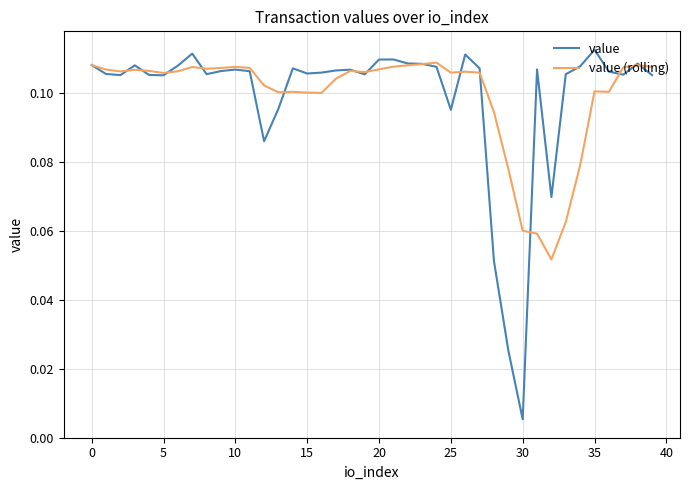

Which series has the widest spread of values?

value